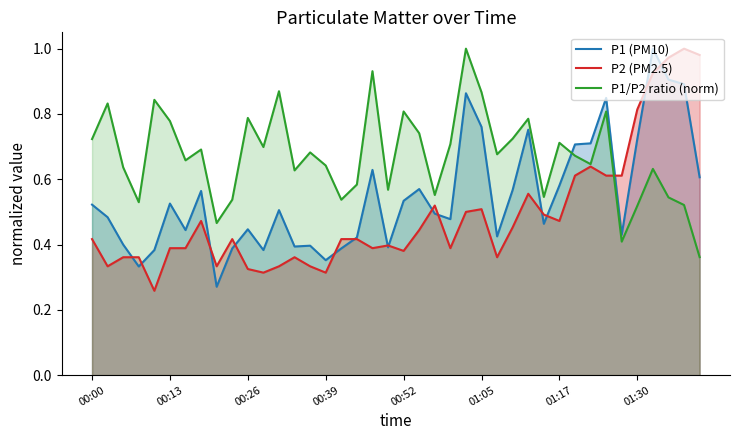

List the series in order of their overall mean, lowest first.

P2 (PM2.5), P1 (PM10), P1/P2 ratio (norm)